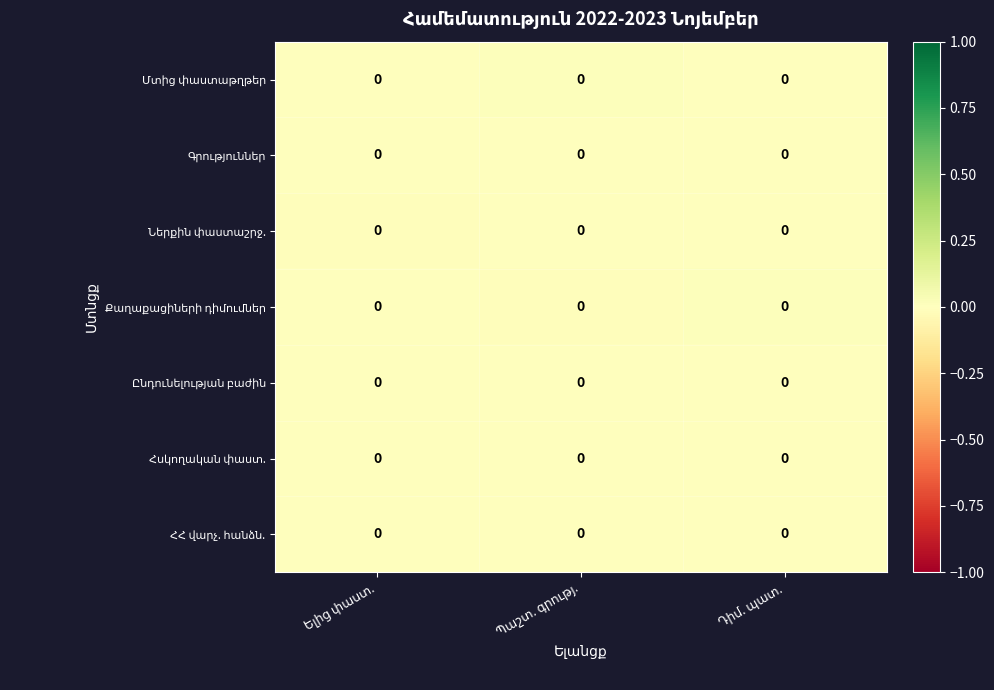

At which label is Ներքին փաստաշրջ. closest to 0?

Դիմ. պատ.